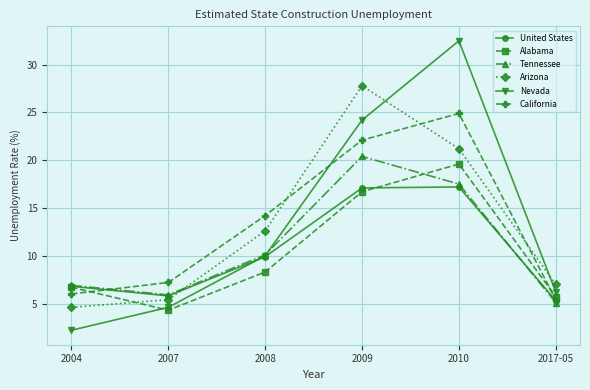

The United States series shows 10.1 at 2009. True or false?

False